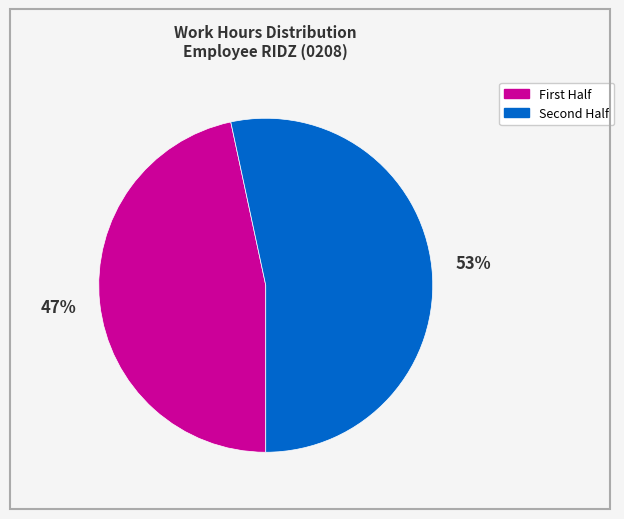

Count the number of slices in the pie.

2